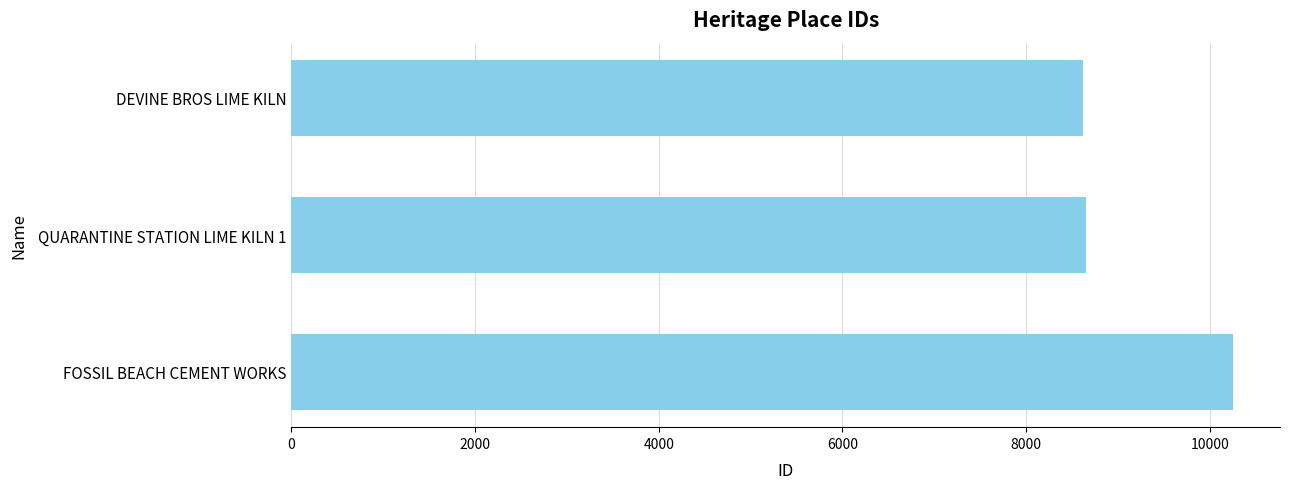

At which category does the chart reach its peak across all series?

FOSSIL BEACH CEMENT WORKS